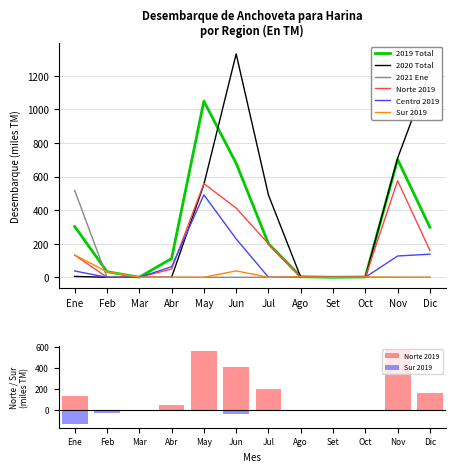

What is the approximate value of Sur 2019 at Ene?

-132.8